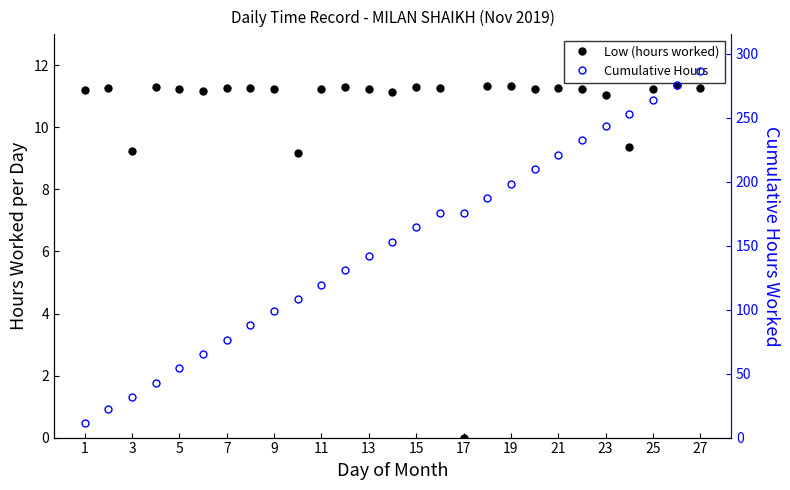

What are all the series names shown in the legend?

Low (hours worked), Cumulative Hours